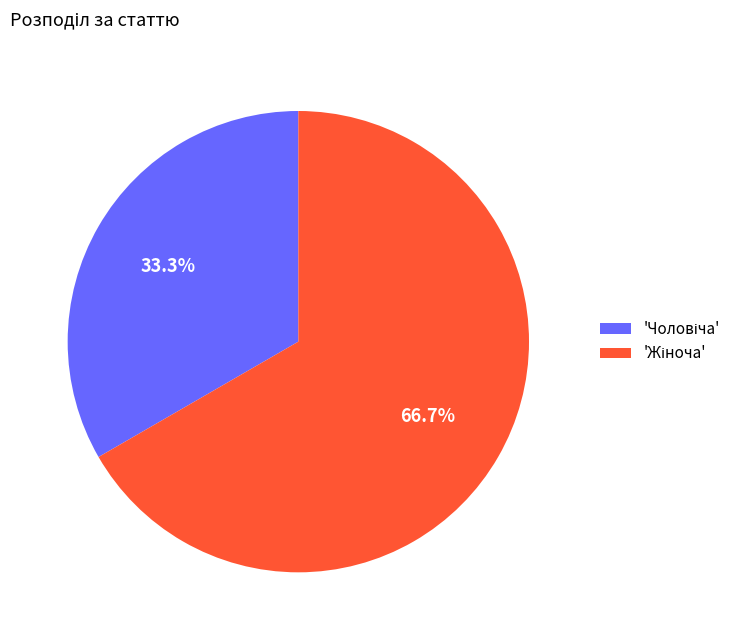

Is there any slice that represents more than half of the pie?

Yes